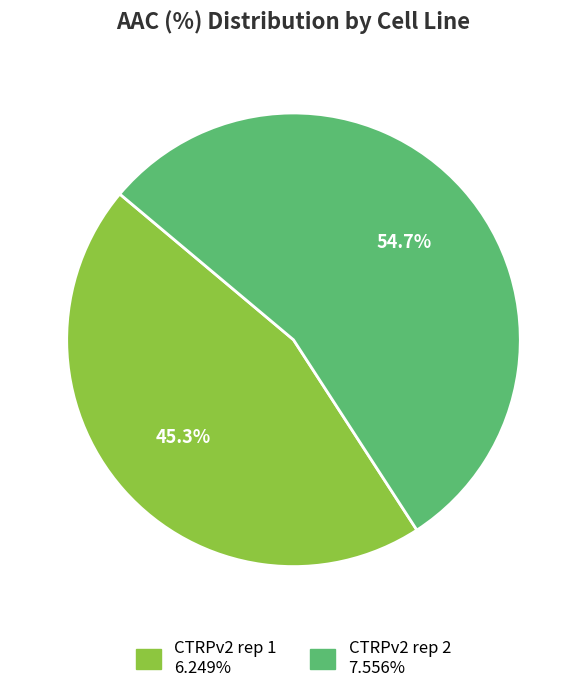

To the nearest percent, what is the combined percentage of CTRPv2 rep 1 and CTRPv2 rep 2?

100%